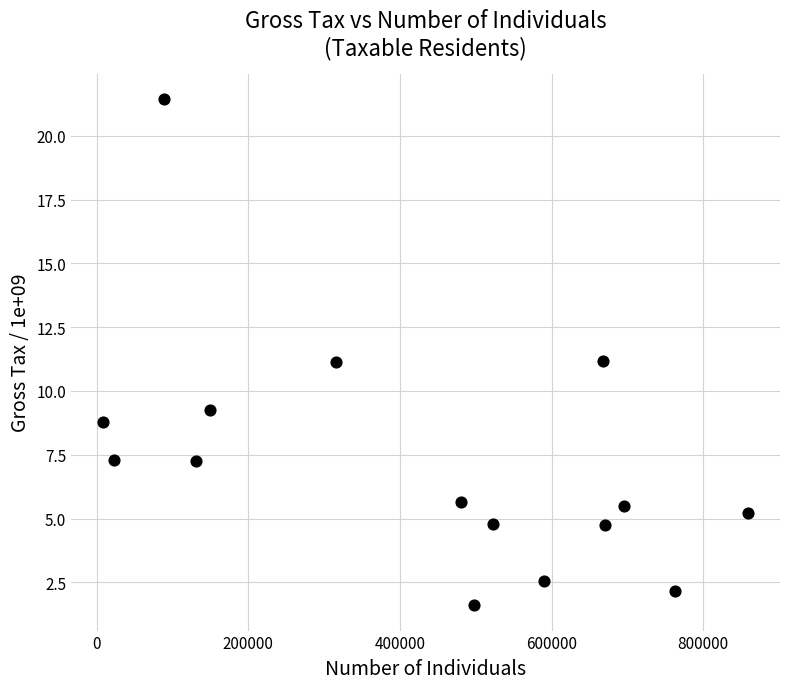

What is the range of X values (max minus min)?

850185.0